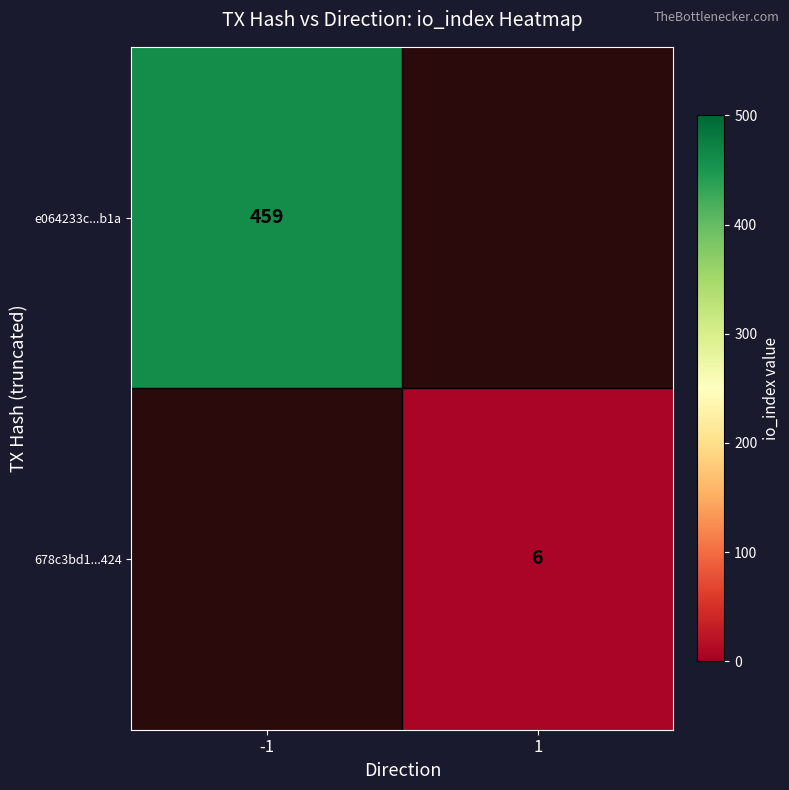

What is the minimum value shown in the chart?

6.0